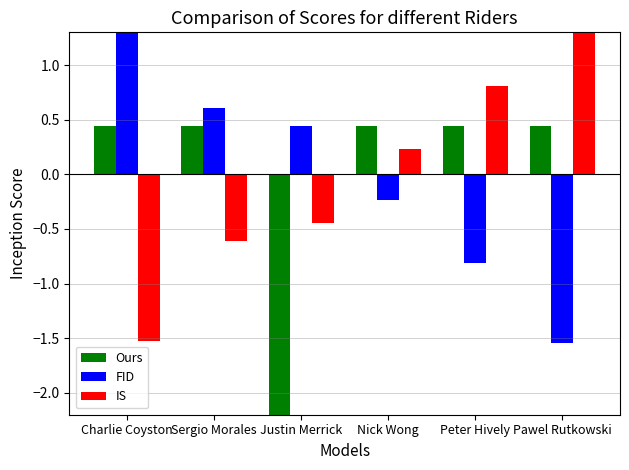

Which series has the largest range (max minus min)?

FID